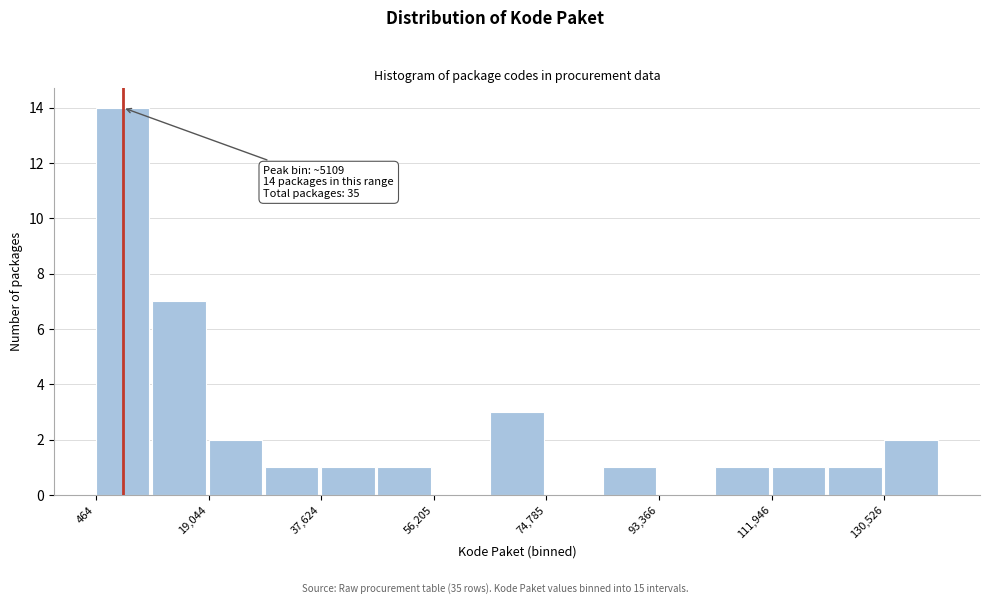

Which range on the x-axis has the tallest bar?

0 to 10000